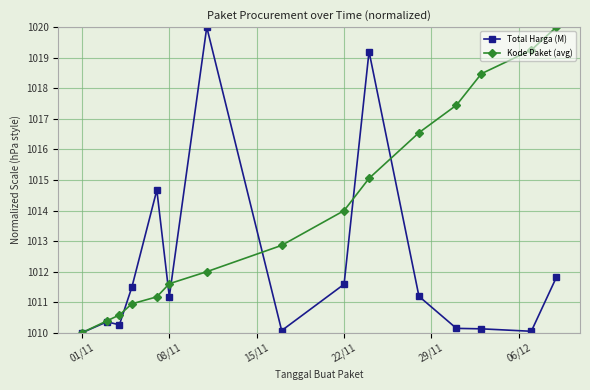

True or false: Kode Paket (avg) has more than 0 interior local peaks.

False